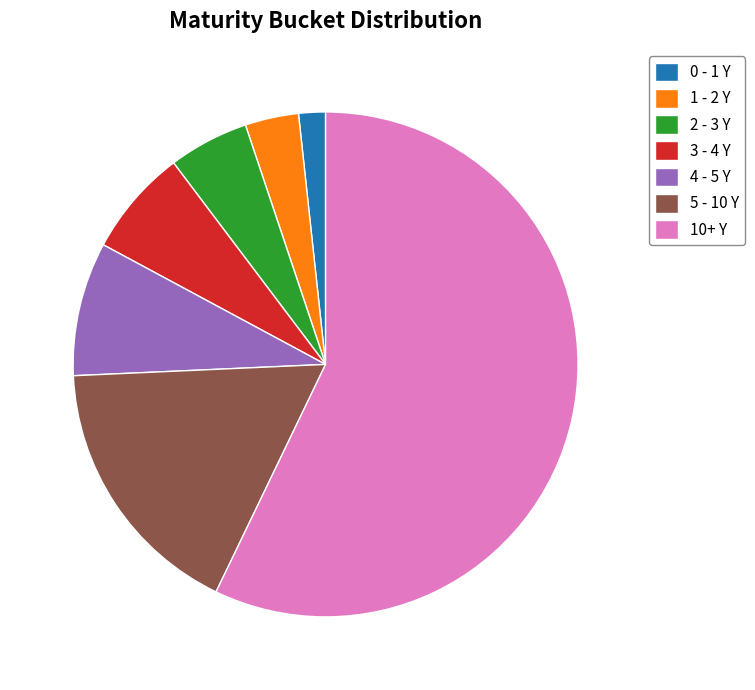

Which category has the biggest portion of the pie?

10+ Y